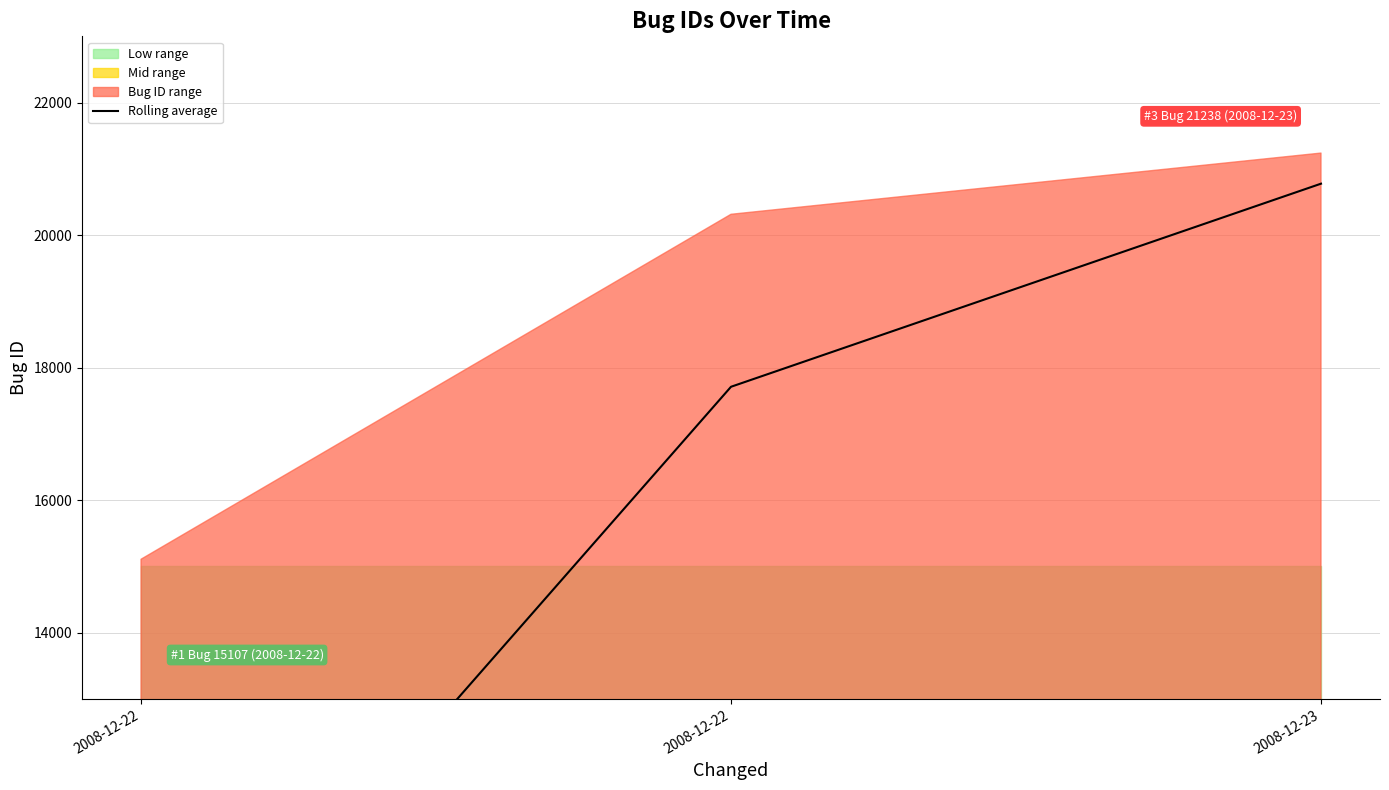

List the labels in order of value, largest first.

2008-12-23, 2008-12-22, 2008-12-22